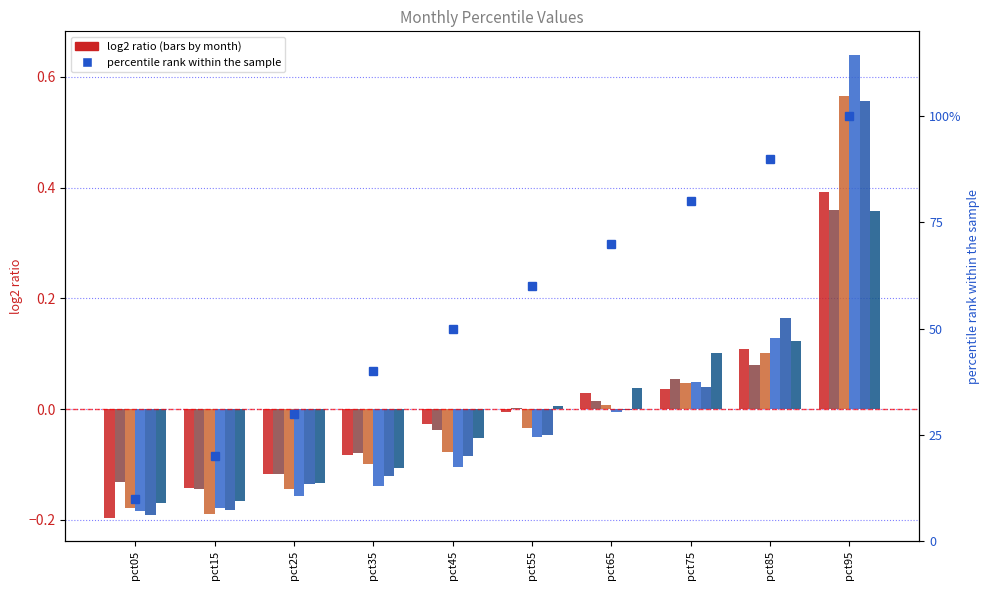

How many data points in Mar are less than 0?

6